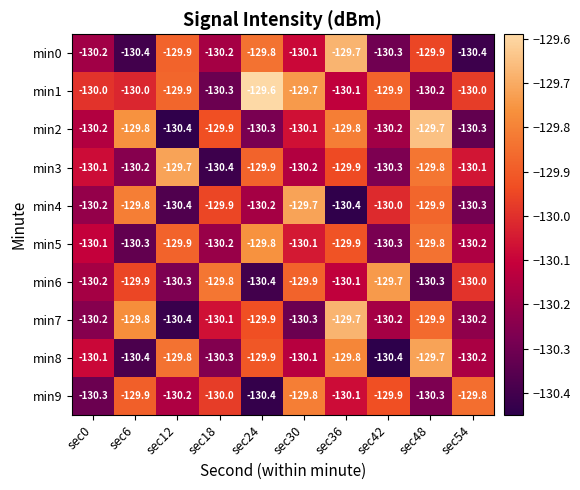

Count the min9 values in the range -130 to -129.

5